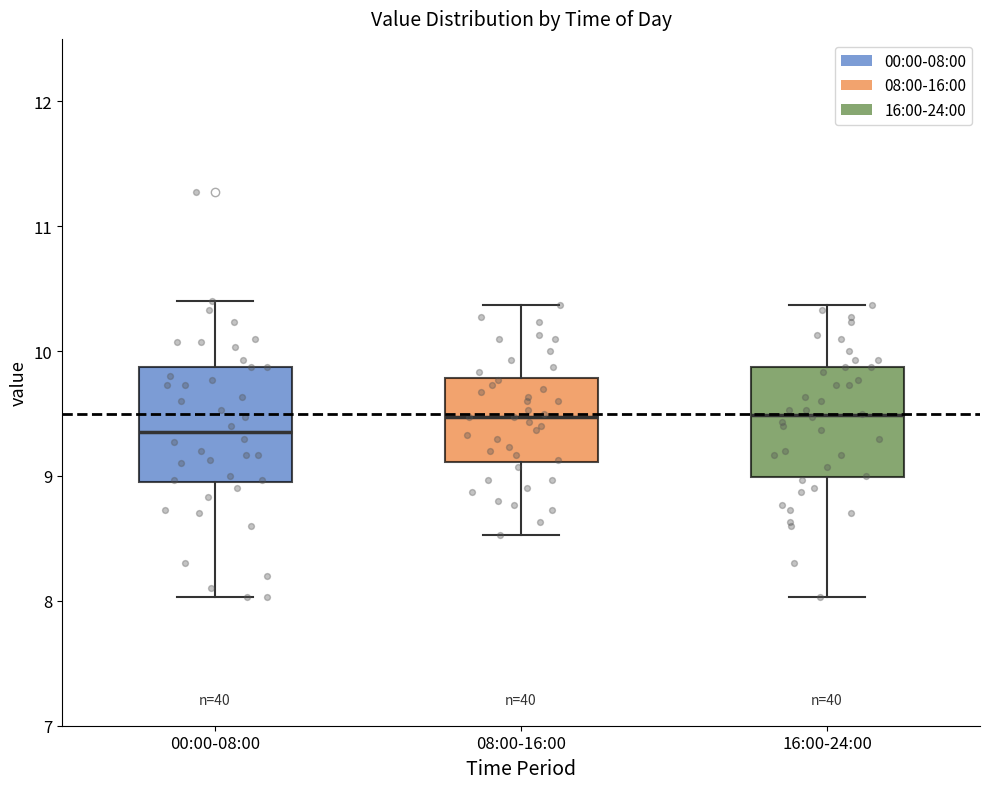

Reading left to right, transcribe this box plot: for each box, give where its median line is, the range the box spans, and where its two whiskers end, as read against the y-axis. The values are not printed on the chart, so give them approximately, as read against the axis.

00:00-08:00: median 9.4, box 9.0 to 9.9, whiskers 8.0 to 10.4
08:00-16:00: median 9.5, box 9.1 to 9.8, whiskers 8.5 to 10.4
16:00-24:00: median 9.5, box 9.0 to 9.9, whiskers 8.0 to 10.4